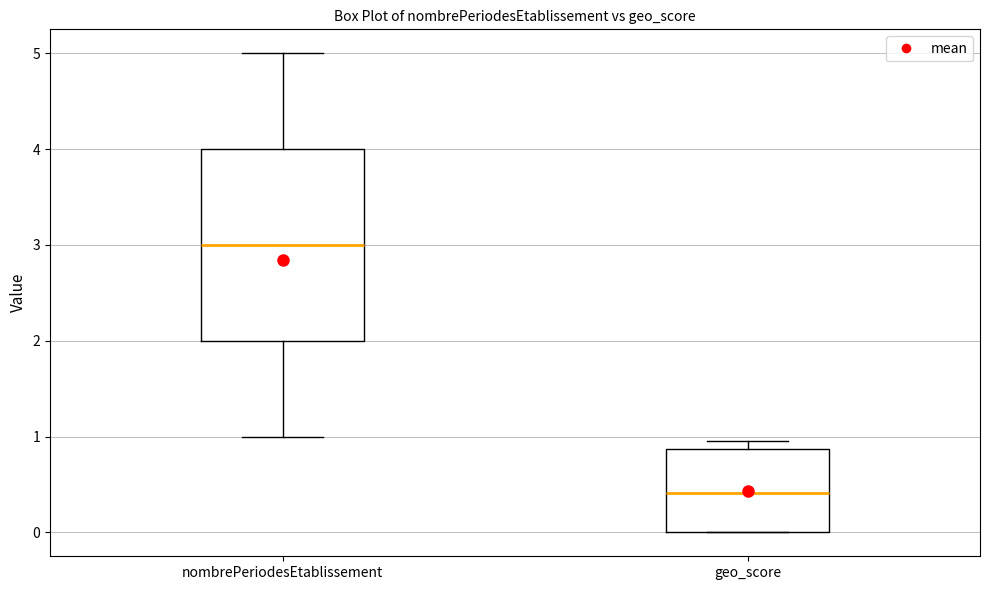

Which box has the highest median line?

nombrePeriodesEtablissement